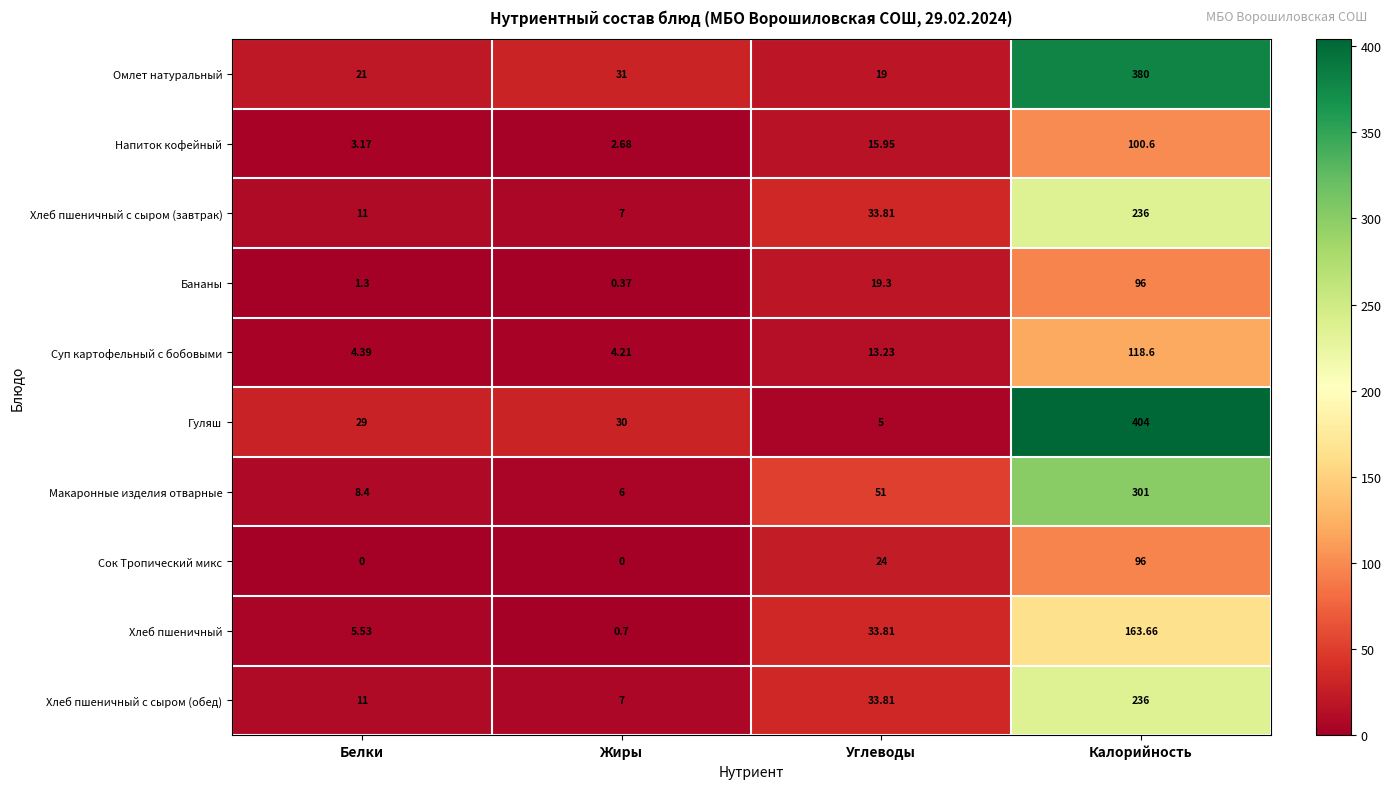

At which category does the chart reach its peak across all series?

Калорийность